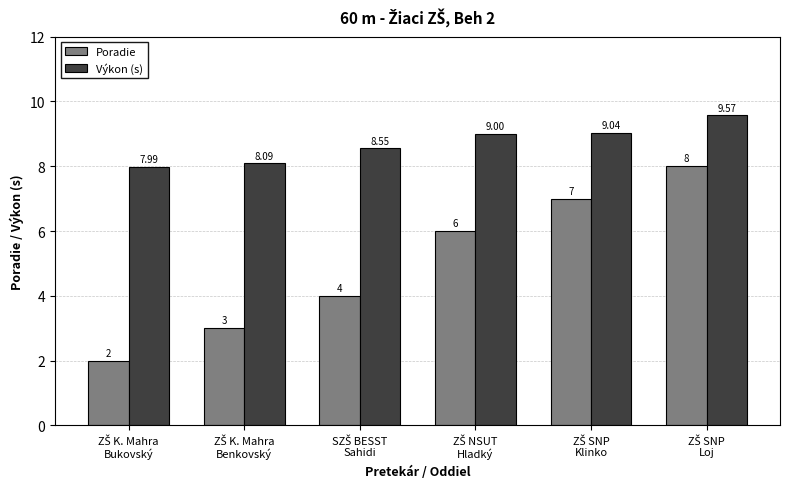

What is the sum of all Poradie values?

30.0